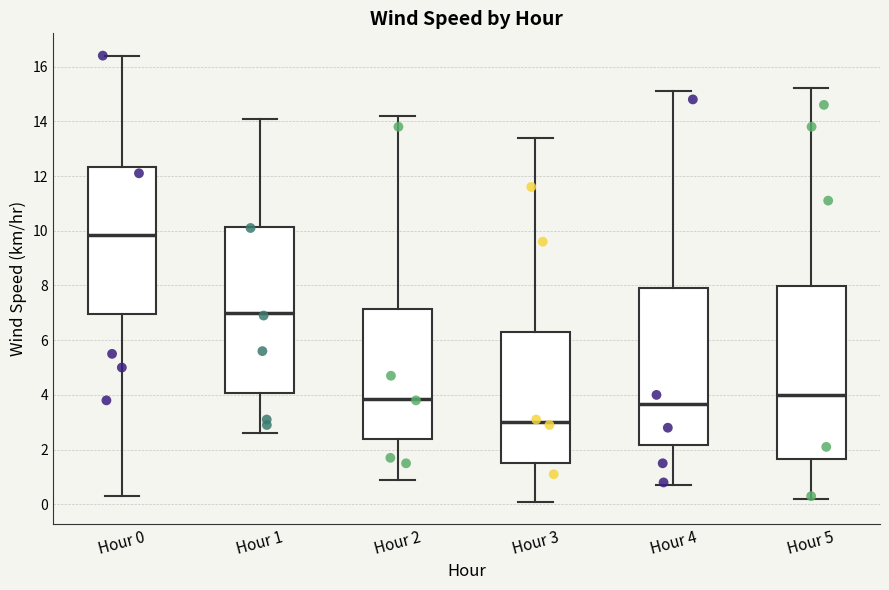

Which box's median line is the lowest?

Hour 3